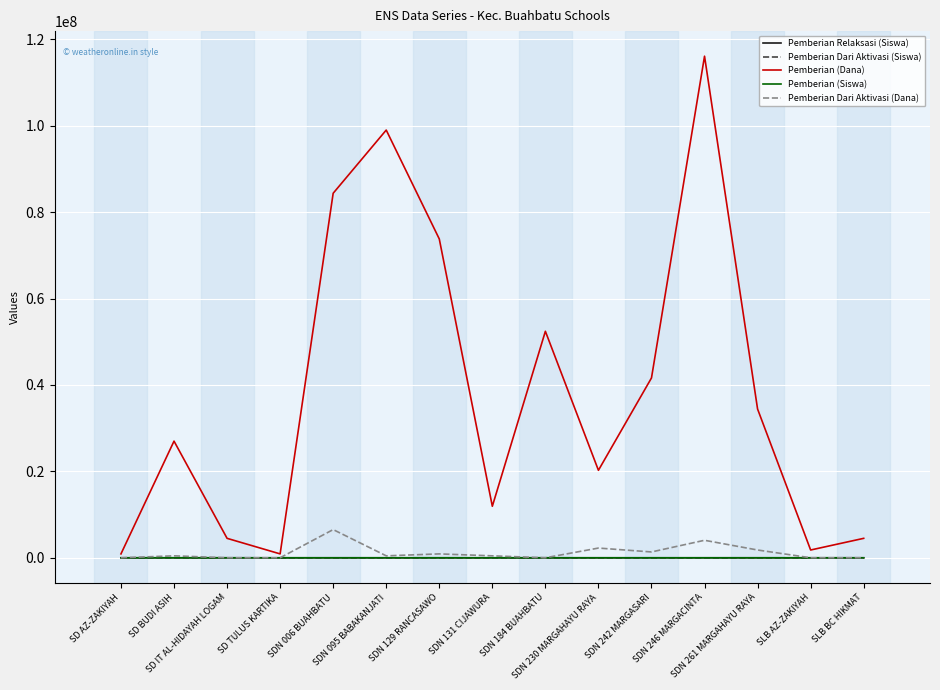

Is it true that Pemberian Dari Aktivasi (Dana) equals 2250000 at SDN 230 MARGAHAYU RAYA?

True